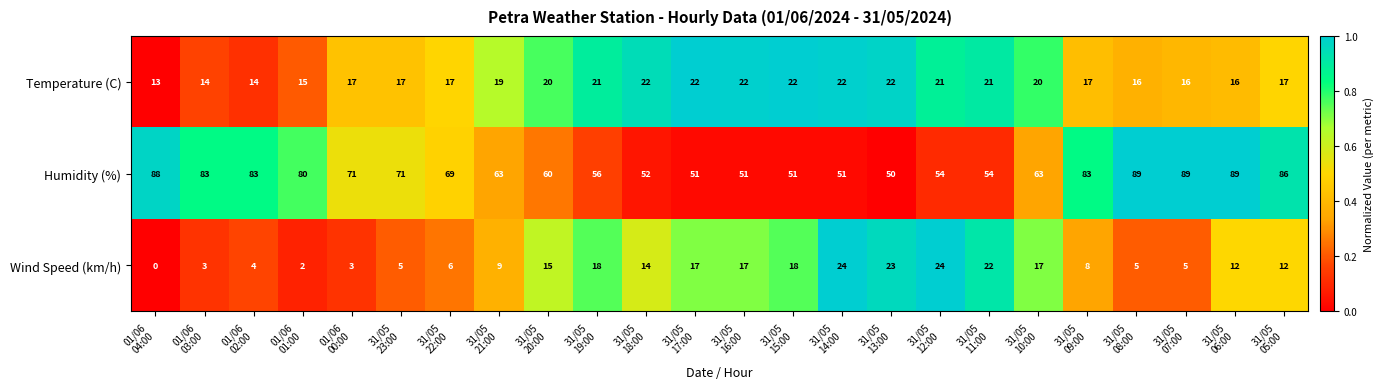

What is the average value of the Wind Speed (km/h) series?

12